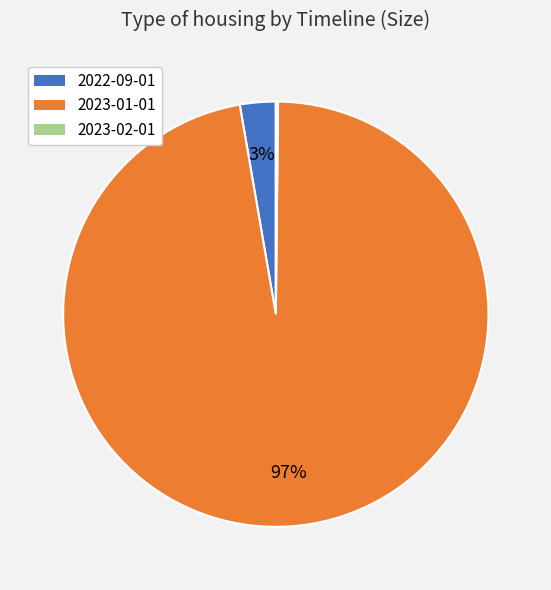

Do 2023-01-01 and 2022-09-01 together represent more than half of the pie?

Yes